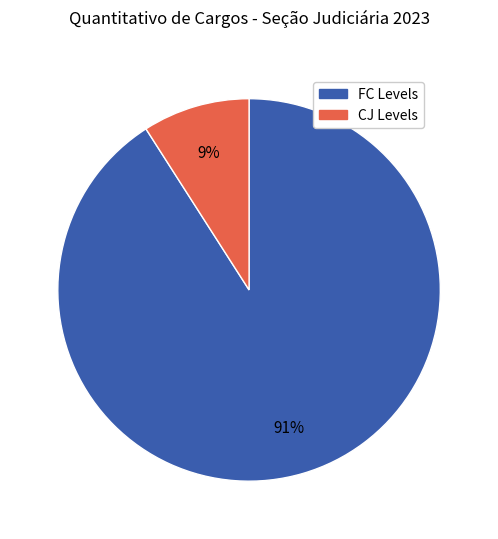

To the nearest percent, what is the difference between the largest and smallest slice percentages?

82%